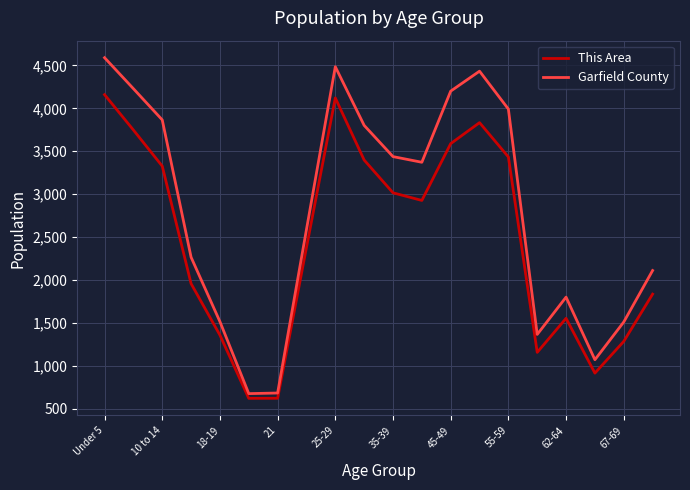

List the series in order of their overall mean, highest first.

Garfield County, This Area